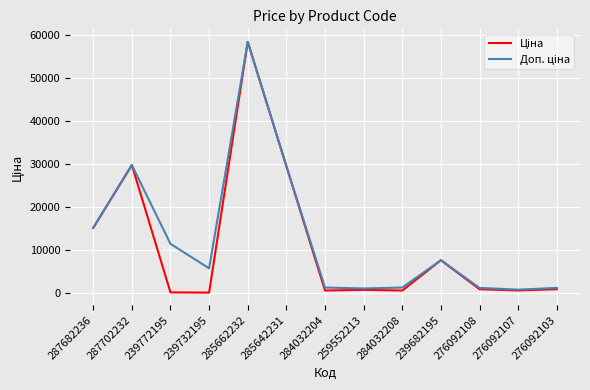

At which category is the sum across all series the highest?

285662232